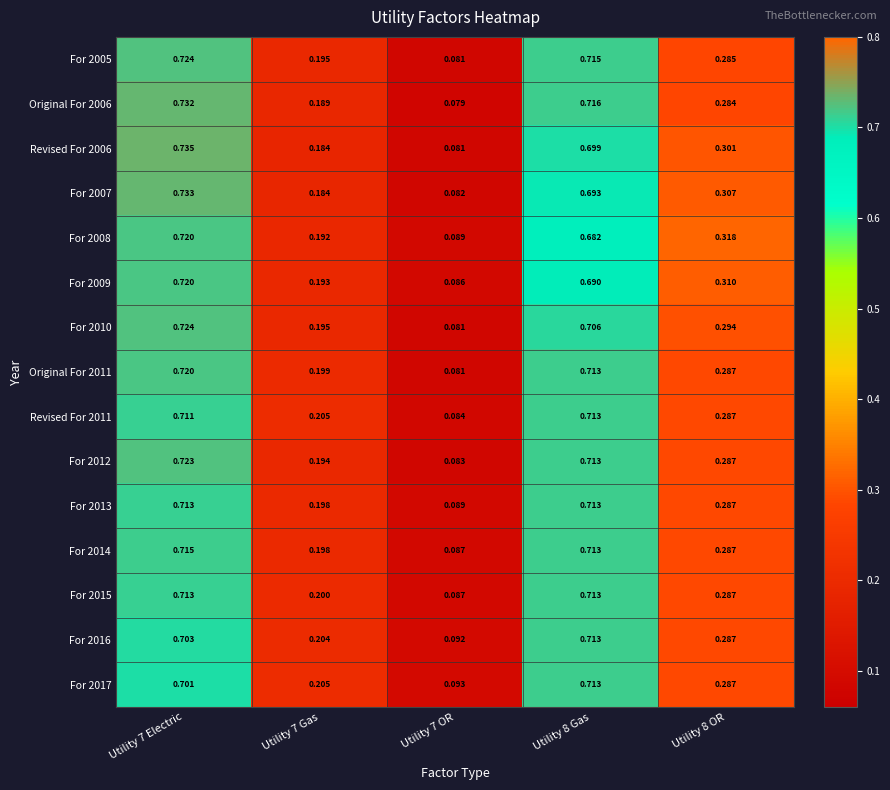

Is the value of For 2009 at Utility 8 OR greater than the value of For 2013 at Utility 7 Electric?

No